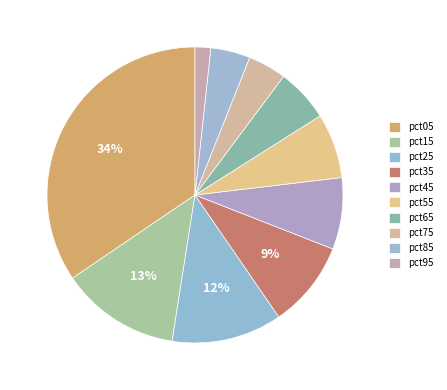

The pct35 slice represents 9% of the pie. True or false?

True